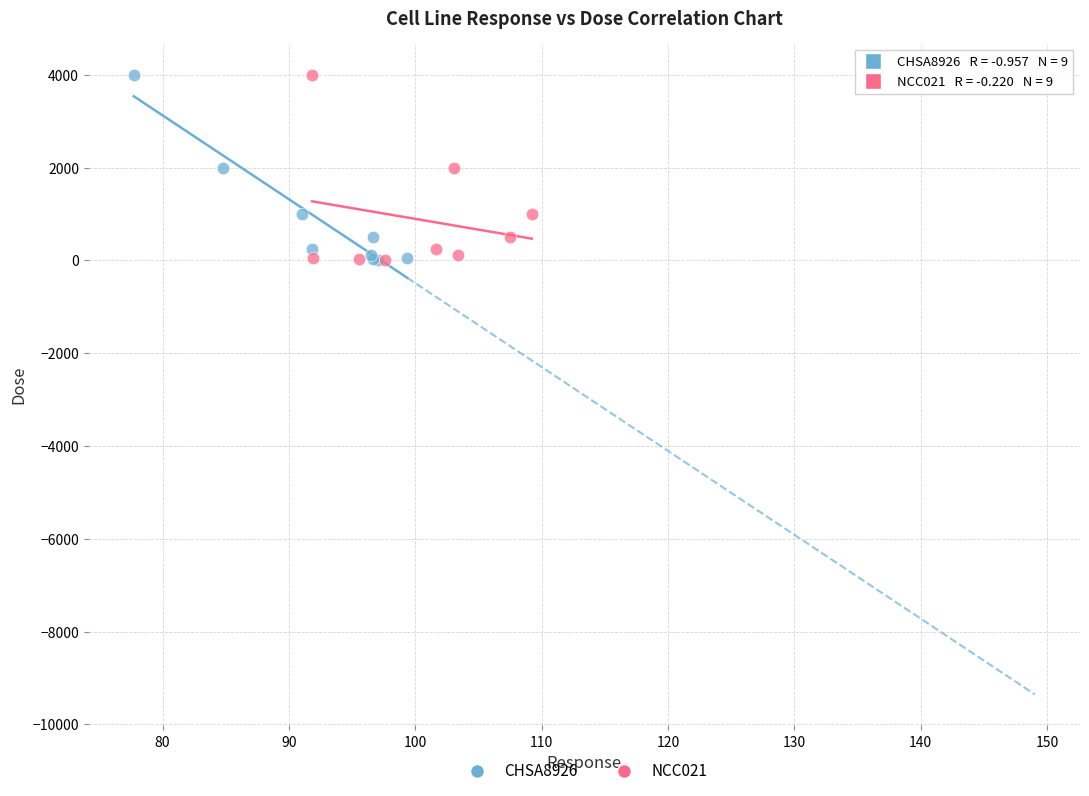

What are all the series names shown in the legend?

CHSA8926, NCC021